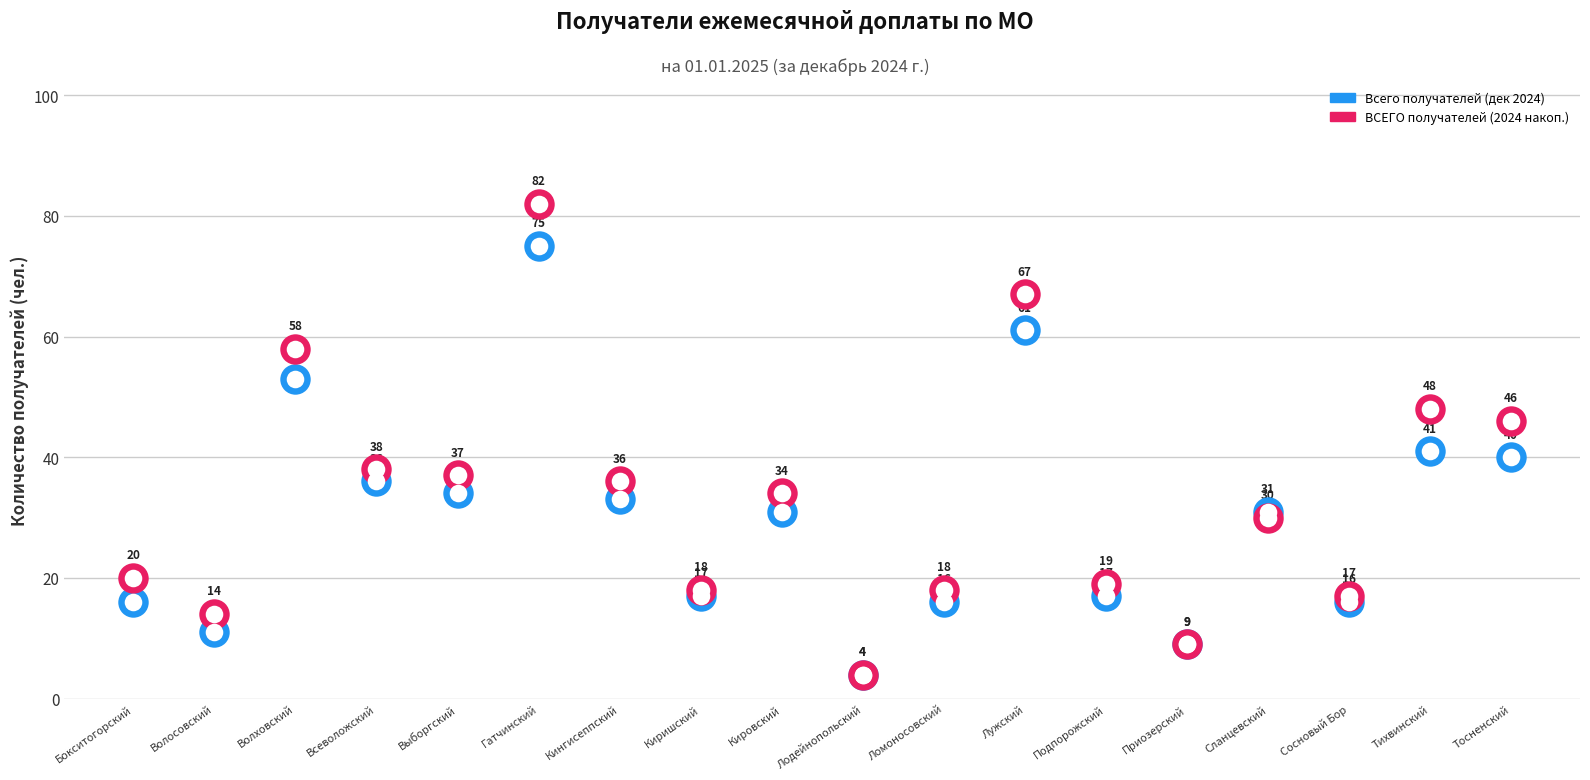

Is the value of Всего получателей (дек 2024) at Сланцевский greater than the value of ВСЕГО получателей (2024 накоп.) at Подпорожский?

Yes